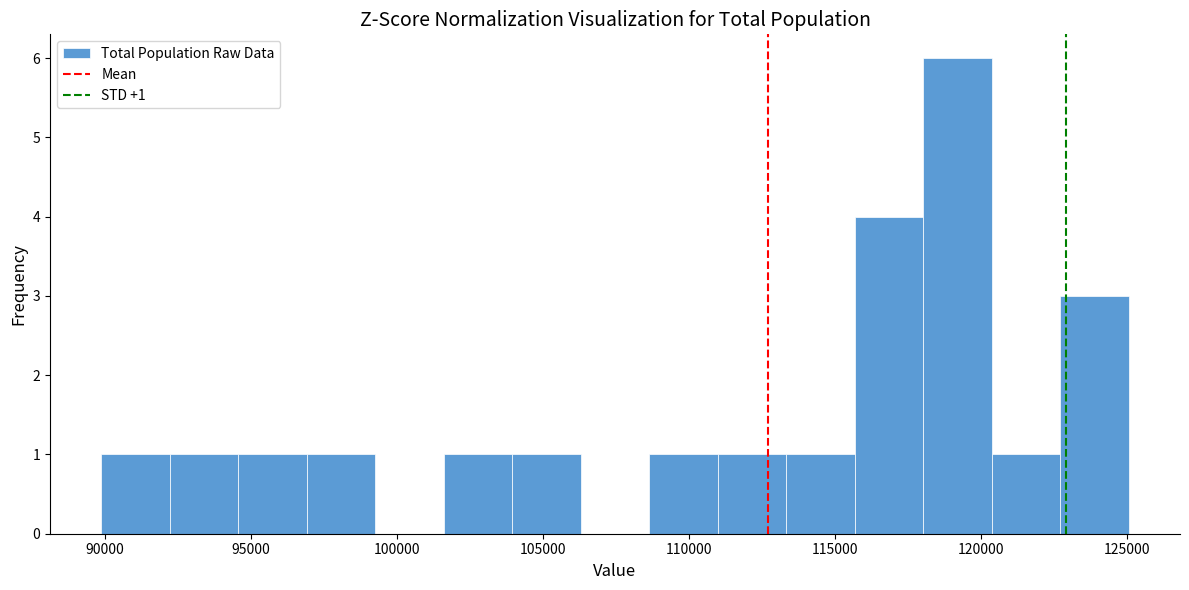

Which range on the x-axis has the tallest bar?

118000 to 120500